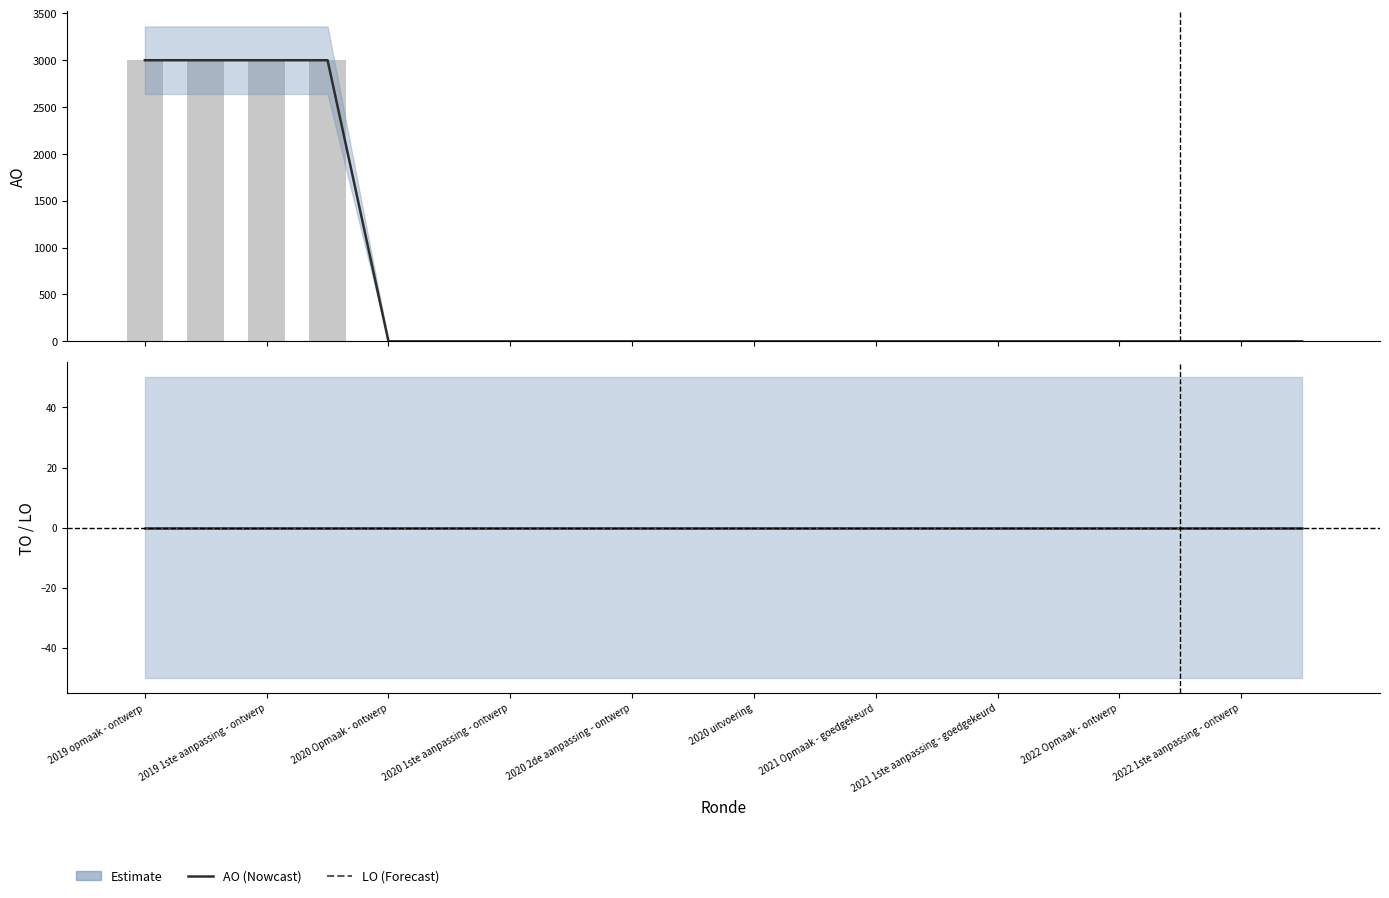

Which label corresponds to the smallest value in the chart?

2020 Opmaak - ontwerp